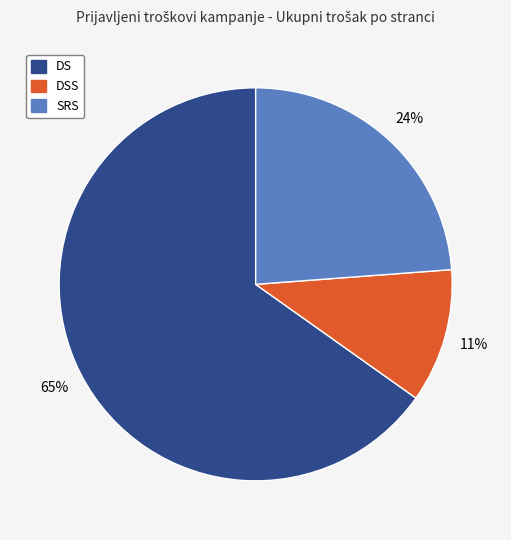

Does any single category account for the majority?

Yes